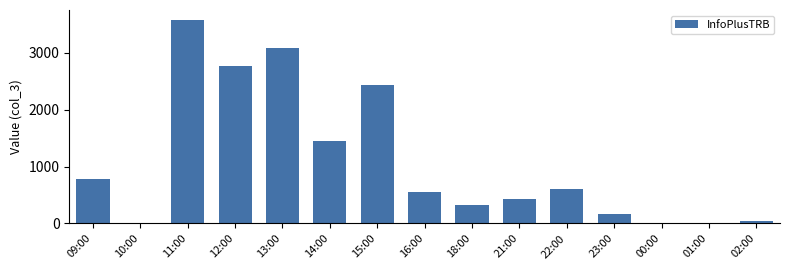

True or false: the data shows 605 at 22:00.

True